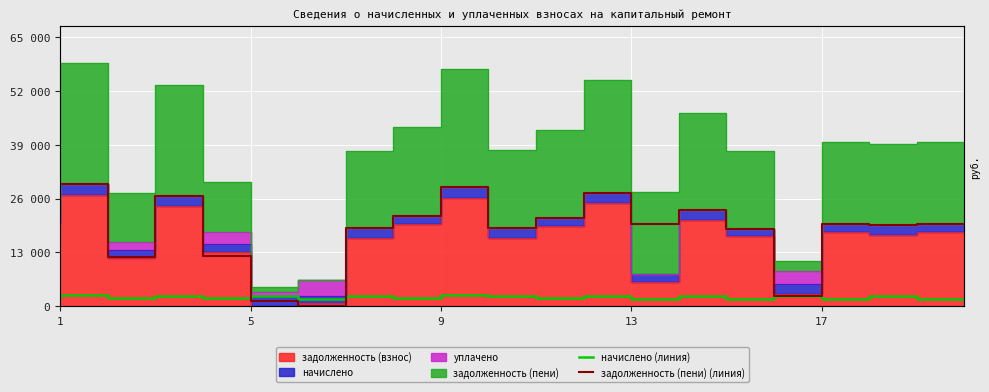

How many intersections are there between начислено (линия) and задолженность (пени) (линия)?

2